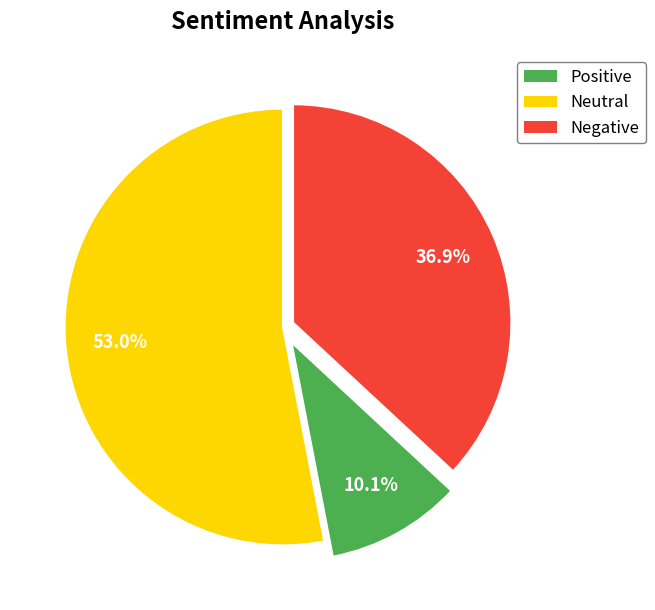

Does any single category account for the majority?

Yes